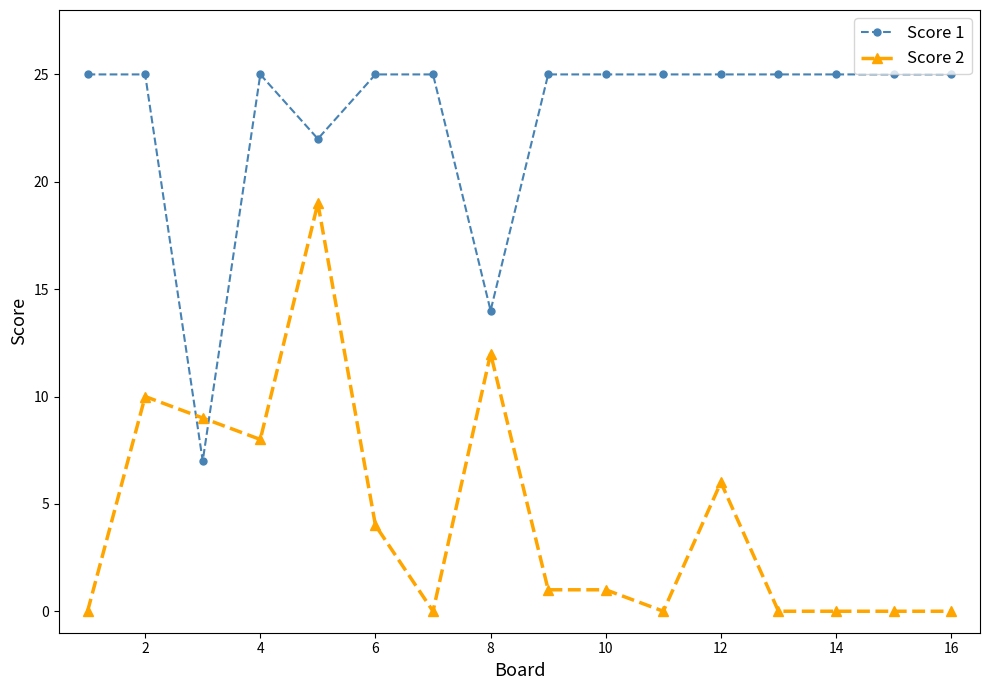

Reading left to right, extract all data points from this chart.

Score 1: 25	25	7	25	22	25	25	14	25	25	25	25	25	25	25	25
Score 2: 0	10	9	8	19	4	0	12	1	1	0	6	0	0	0	0